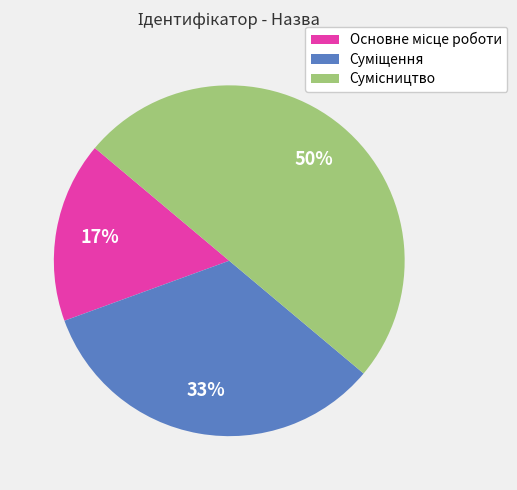

How many slices are in this pie chart?

3